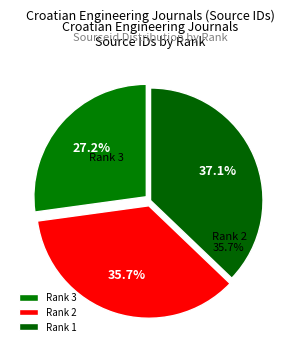

What is the smallest slice in the pie chart?

Rank 3